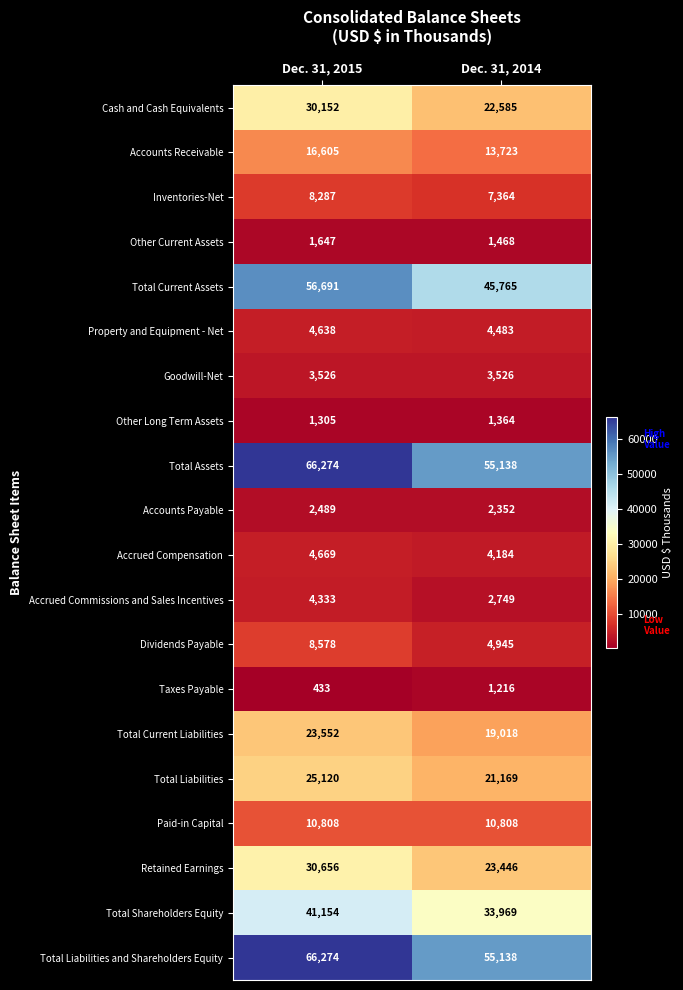

Rank the categories by Other Current Assets value from lowest to highest.

Dec. 31, 2014, Dec. 31, 2015